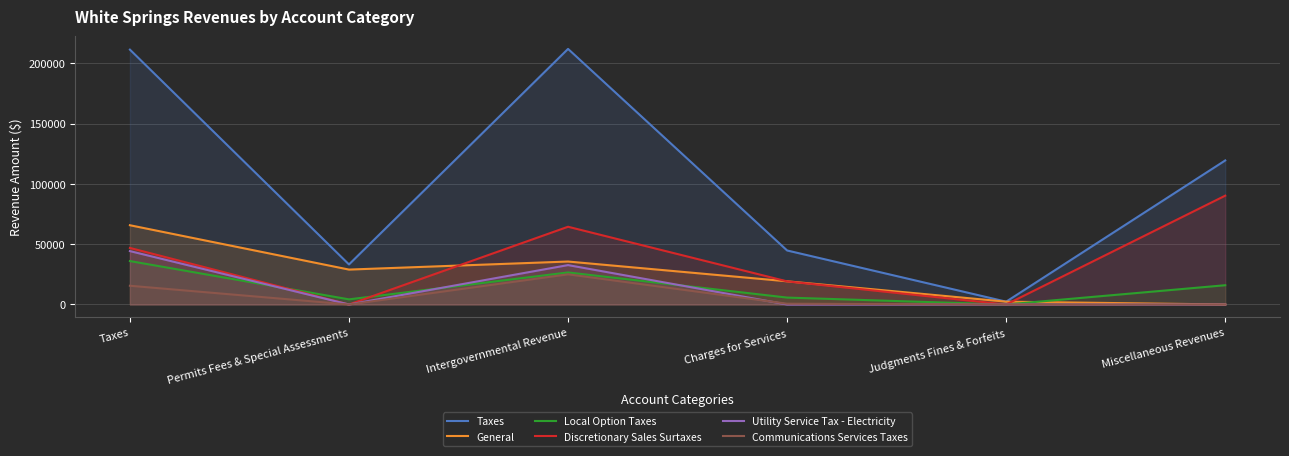

How many intersections are there between Utility Service Tax - Electricity and Communications Services Taxes?

1